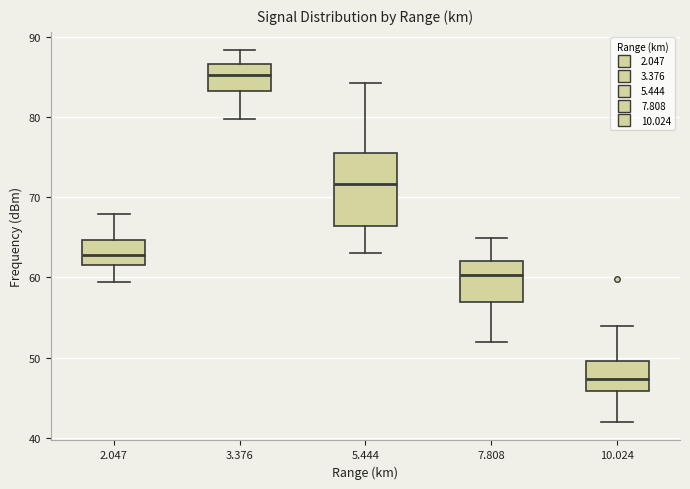

Reading left to right, read every box against the y-axis: the position of its median line, the range the box covers, and the ends of its whiskers. The values are not printed on the chart, so give them approximately, as read against the axis.

2.047: median 63, box 62 to 65, whiskers 59 to 68
3.376: median 85, box 83 to 87, whiskers 80 to 88
5.444: median 72, box 66 to 76, whiskers 63 to 84
7.808: median 60, box 57 to 62, whiskers 52 to 65
10.024: median 47, box 46 to 50, whiskers 42 to 54